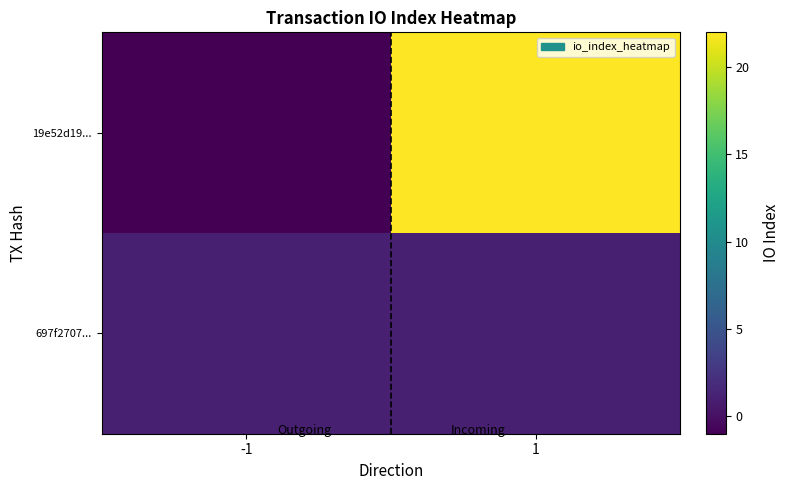

List the series in order of their overall mean, highest first.

19e52d19..., 697f2707...